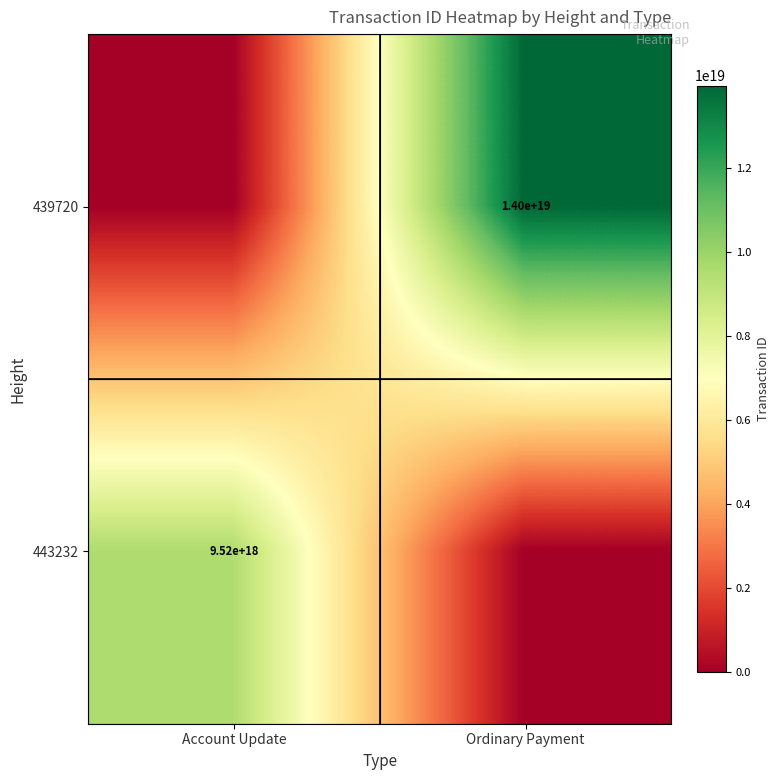

At which category is the sum across all series the highest?

Ordinary Payment